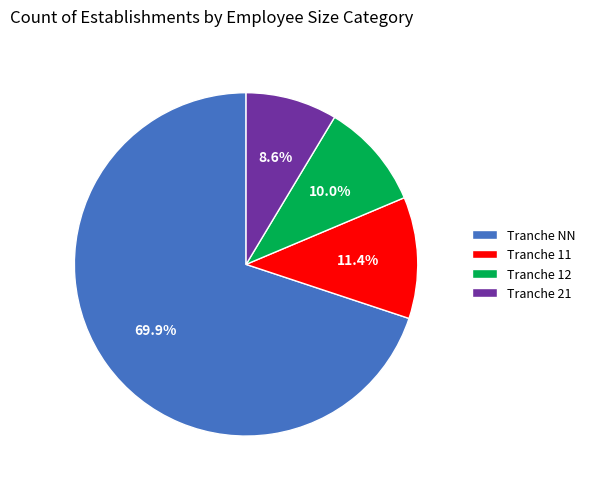

Which has a higher value, Tranche 21 or Tranche NN?

Tranche NN